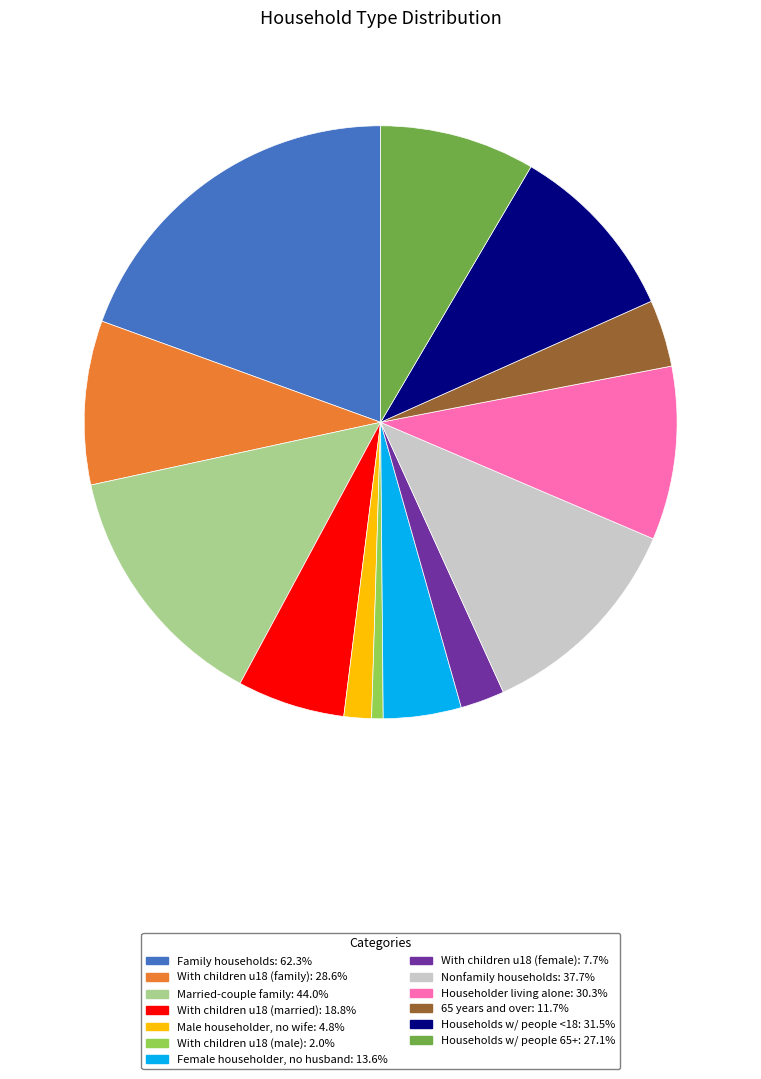

What is the ratio of the value at Households w/ people 65+: 27.1% to the value at Male householder, no wife: 4.8%?

5.6